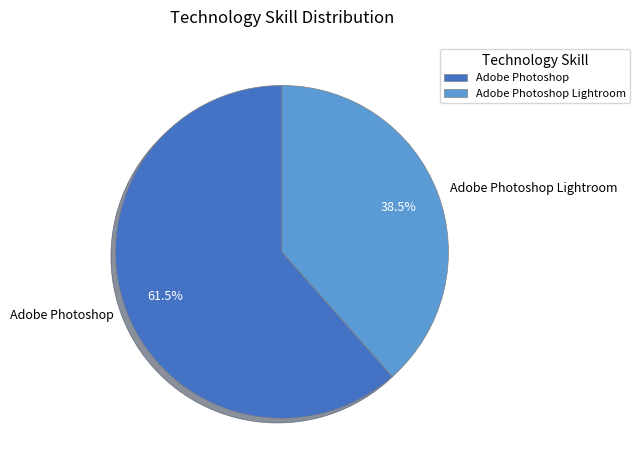

To the nearest percent, what is the difference between the largest and smallest slice percentages?

23%